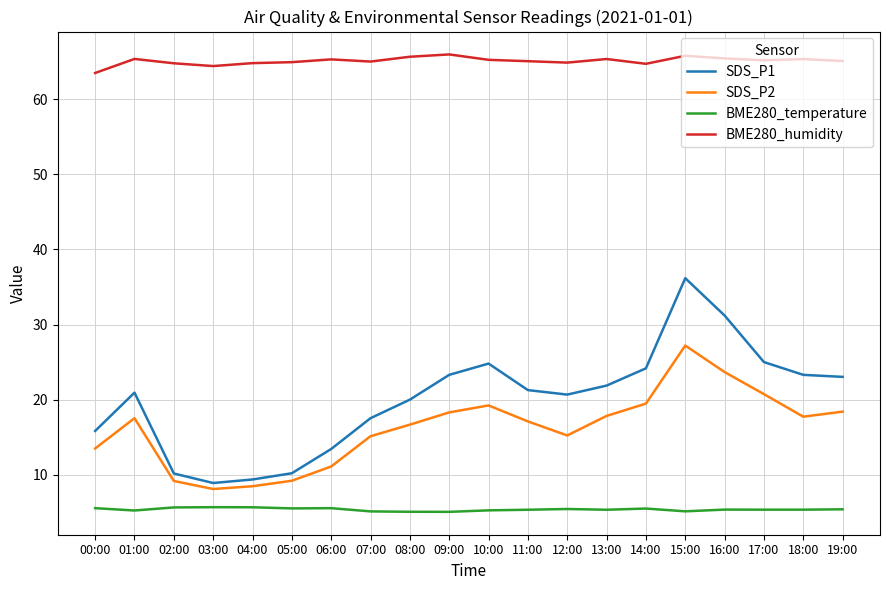

What is the greatest value displayed?

66.0